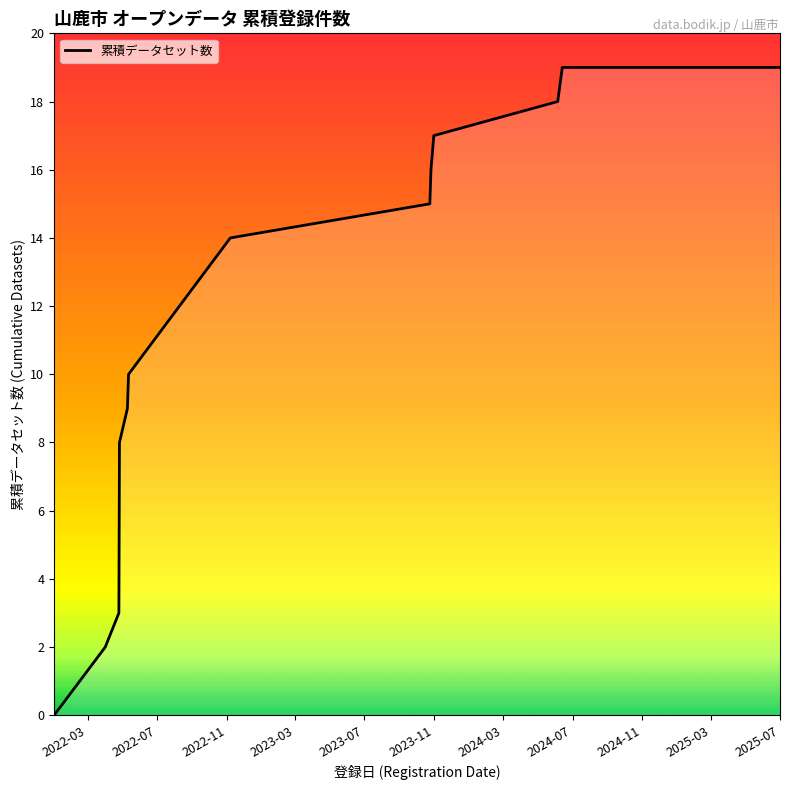

What is the difference between the maximum and minimum values?

19